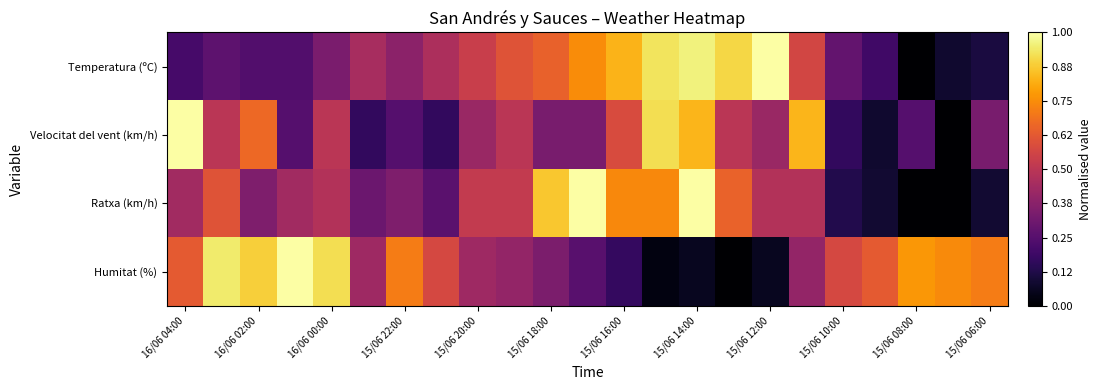

What is the maximum value shown in the chart?

1.0